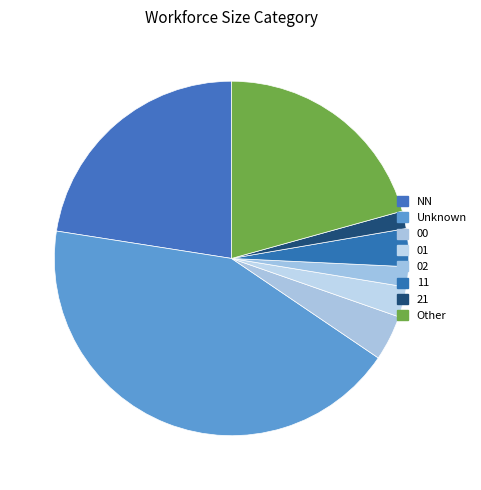

Which has a higher value, 02 or 11?

11